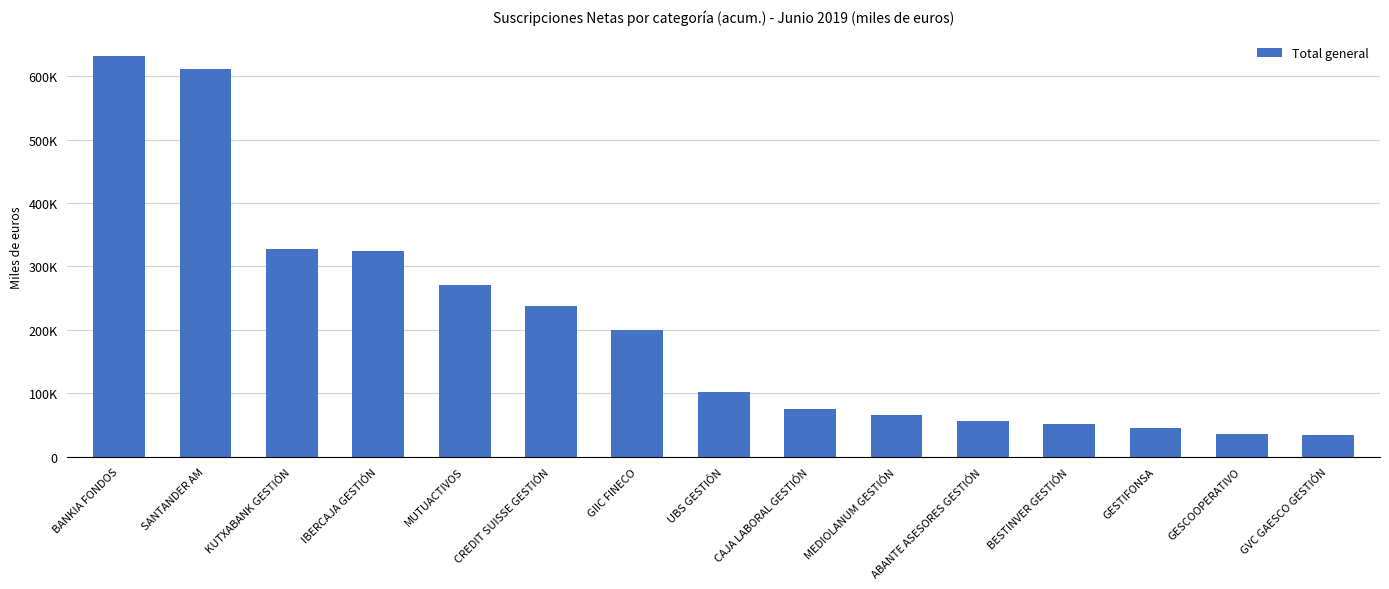

Does the chart contain any negative values?

No